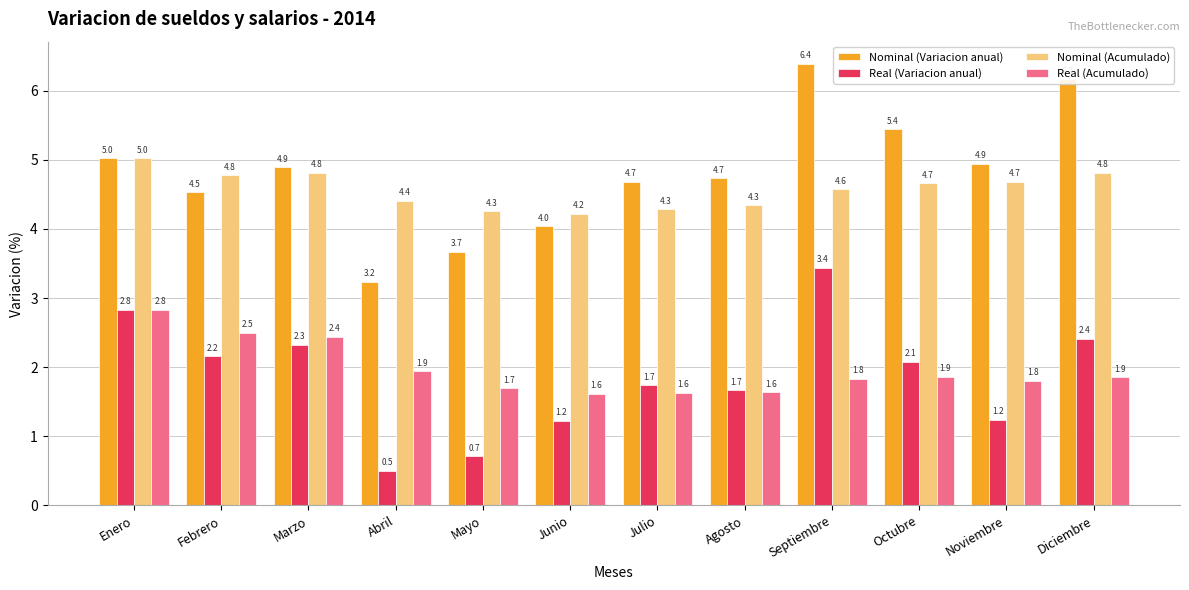

Which series has the largest total across all categories?

Nominal (Variacion anual)